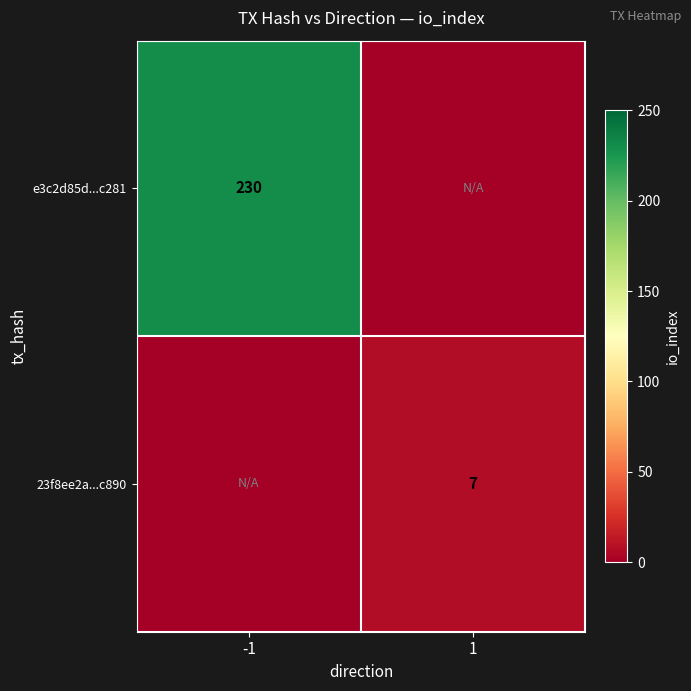

The e3c2d85d...c281 series shows 337 at -1. True or false?

False